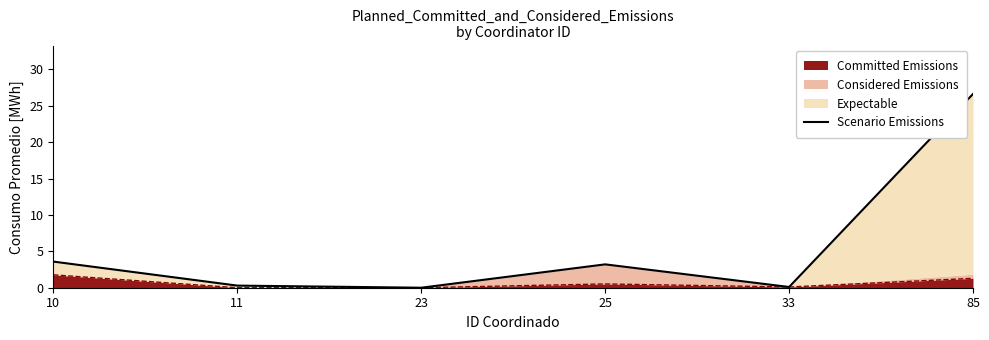

How many interior local valleys (lower than both neighbors) does the data have?

2